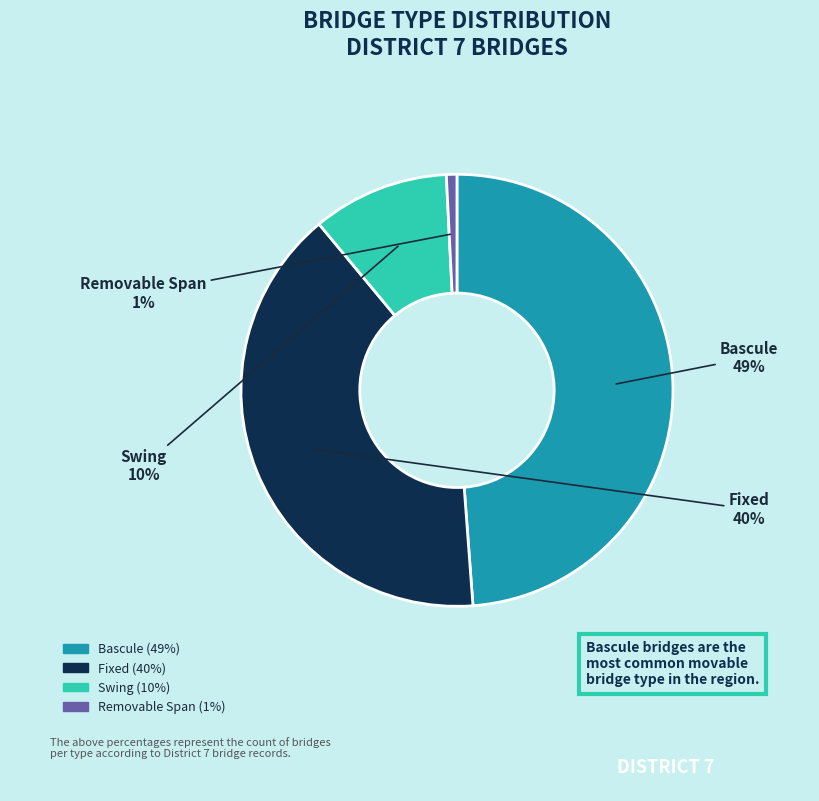

The Fixed slice represents 40% of the pie. True or false?

True